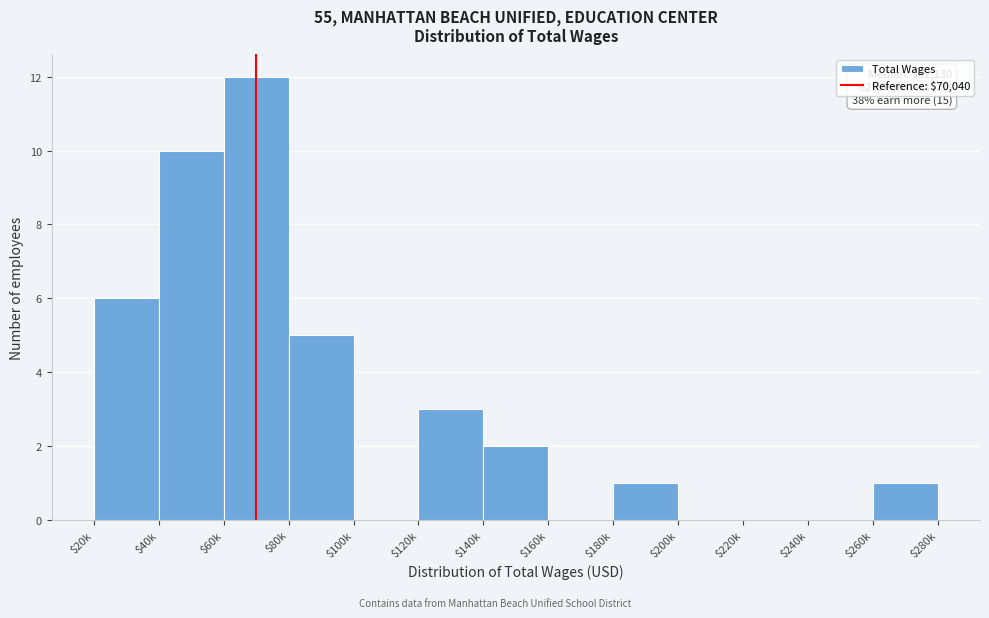

Read the value at $60k.

12